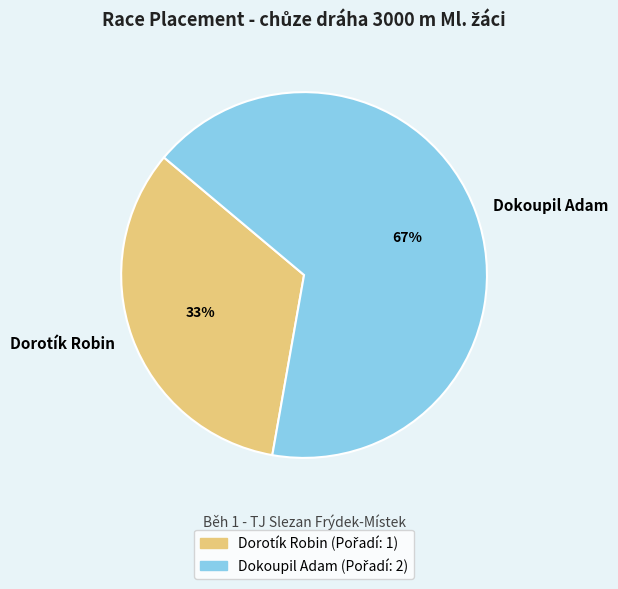

What percentage is the Dorotík Robin slice, to the nearest percent?

33%